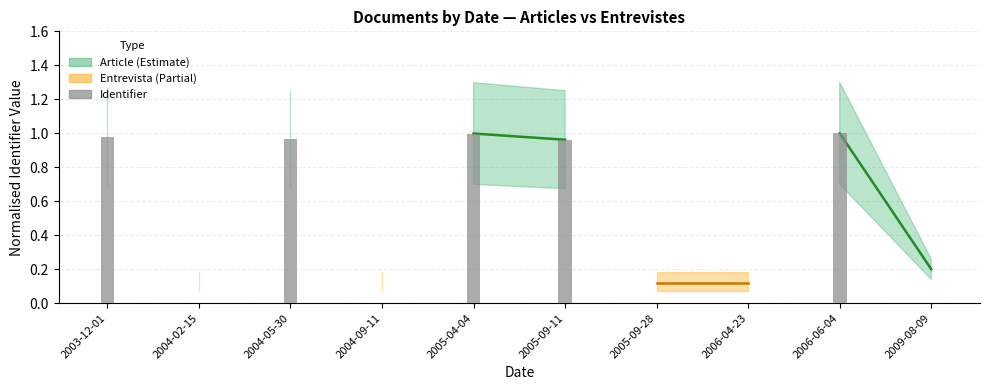

Which has a higher value, 2005-09-11 or 2009-08-09?

2005-09-11